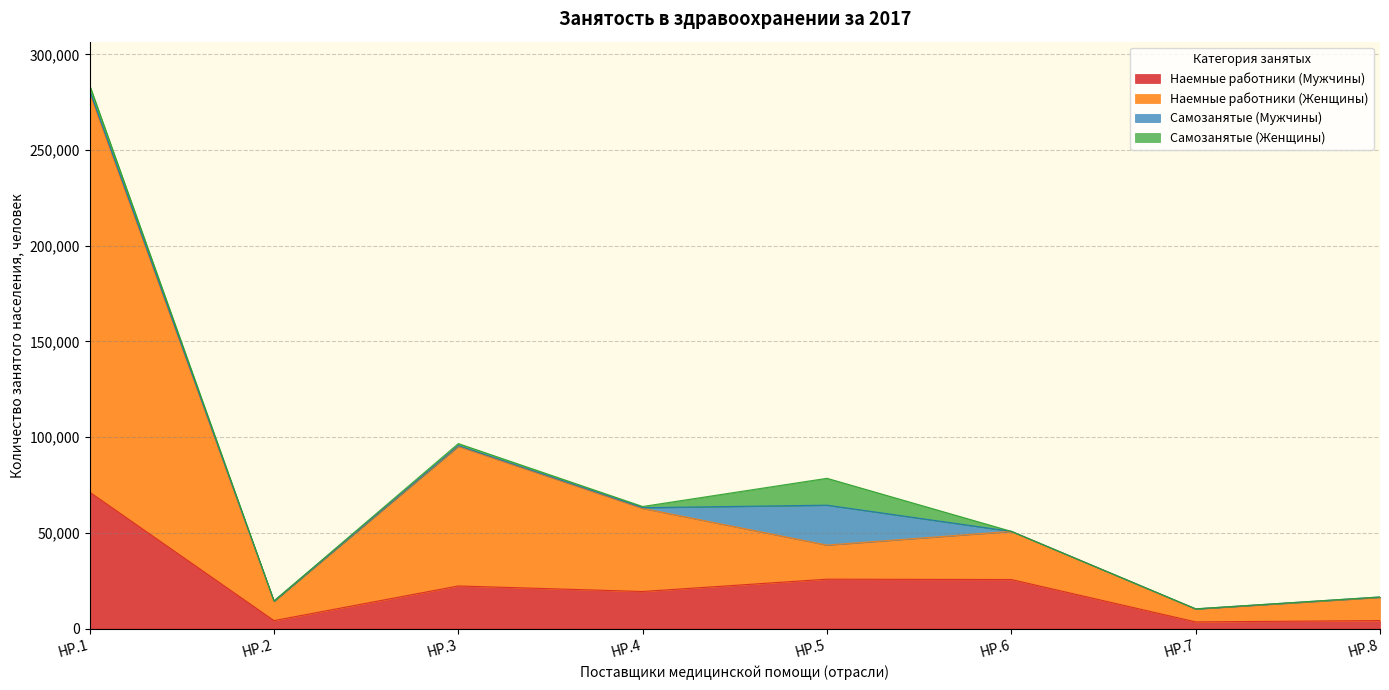

What value does the Наемные работники (Мужчины) series have at HP.5?

25811